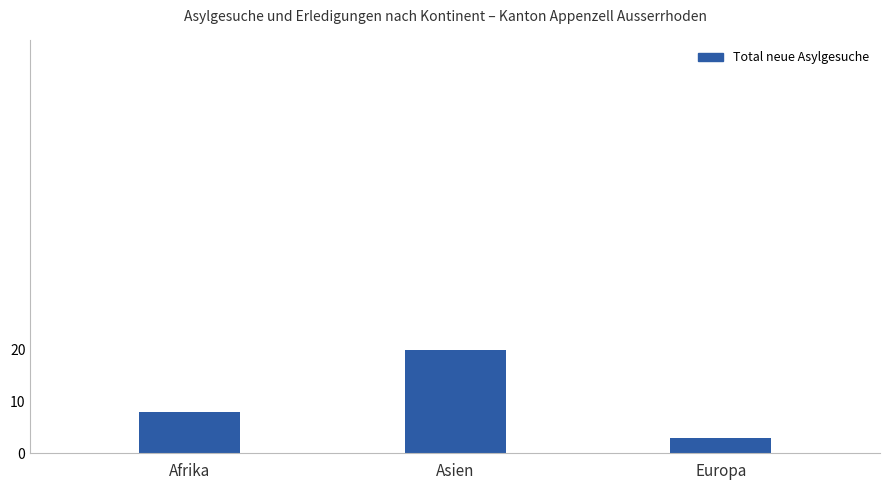

The chart shows a value of 13 at Afrika. True or false?

False